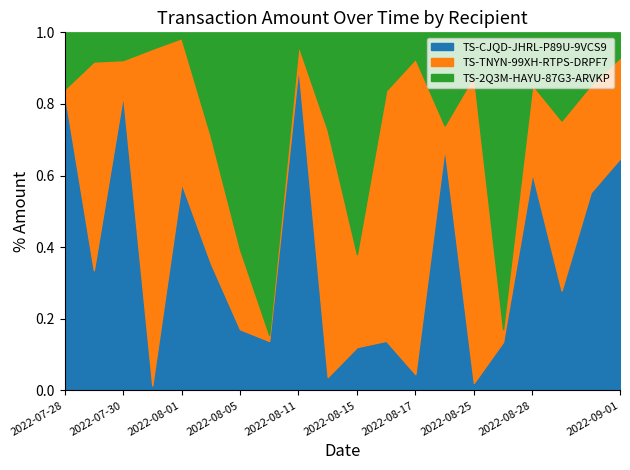

What is the total value across all series at 2022-08-25?

1.0